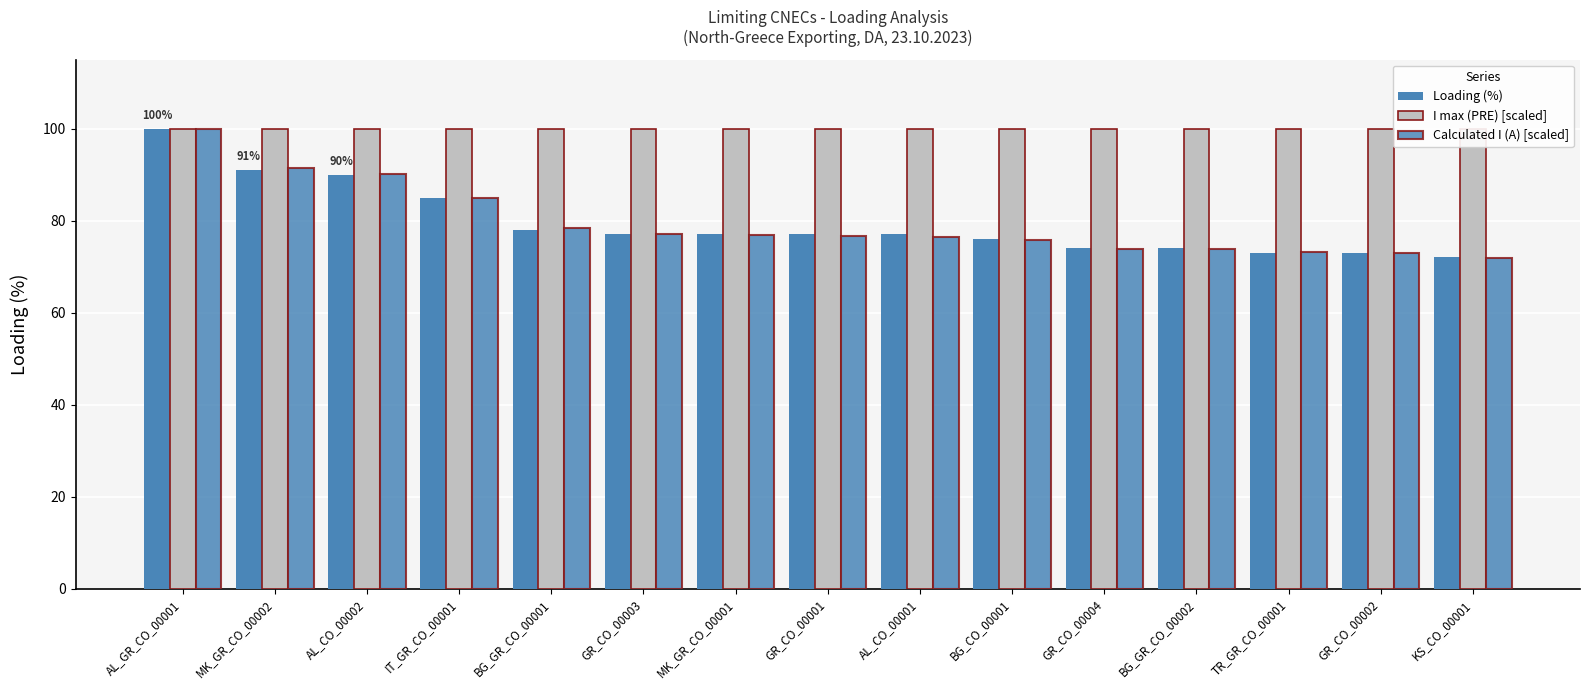

Reading right to left, extract all data points from this chart.

Loading (%): 72.0	73.0	73.0	74.0	74.0	76.0	77.0	77.0	77.0	77.0	78.0	85.0	90.0	91.0	100.0
I max (PRE) [scaled]: 100.0	100.0	100.0	100.0	100.0	100.0	100.0	100.0	100.0	100.0	100.0	100.0	100.0	100.0	100.0
Calculated I (A) [scaled]: 71.9	72.9	73.2	73.8	73.8	75.7	76.5	76.8	76.8	77.1	78.4	84.9	90.2	91.5	99.9